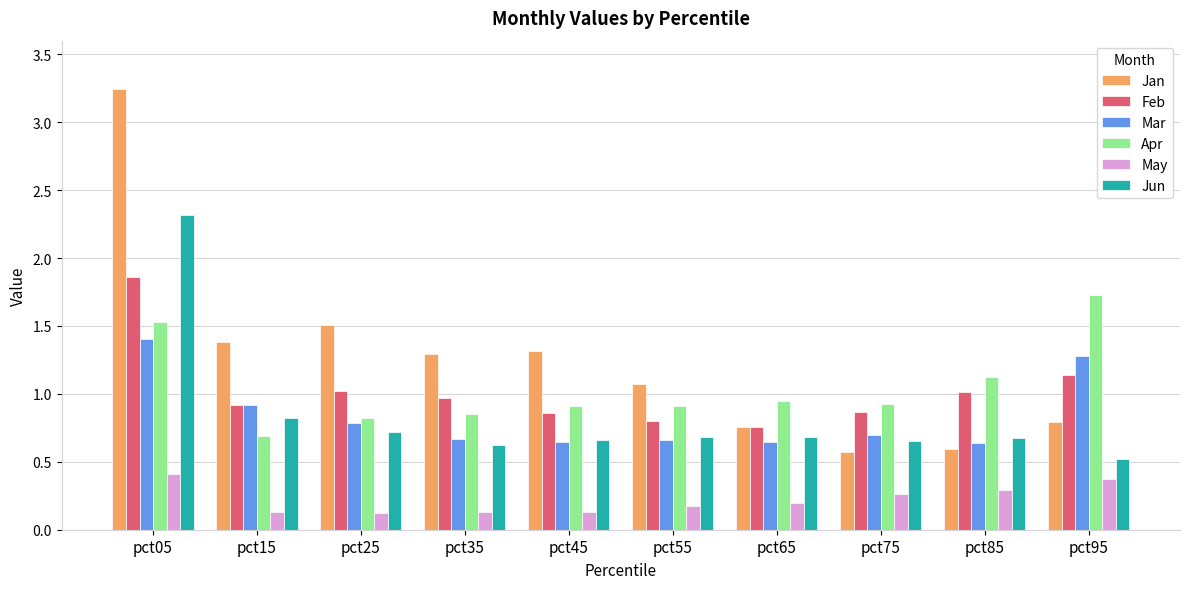

Are the bars horizontal?

No